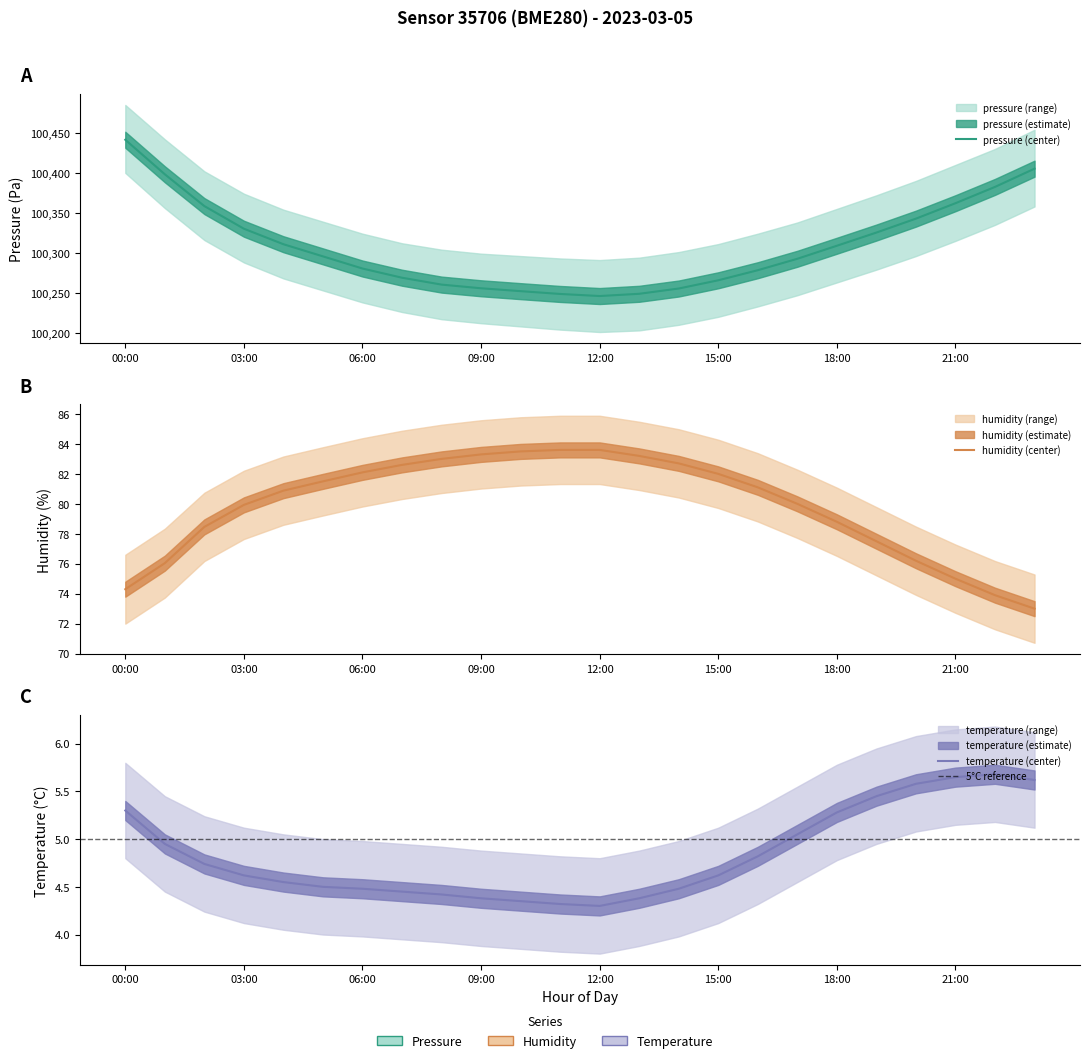

Which series has the largest total across all categories?

pressure